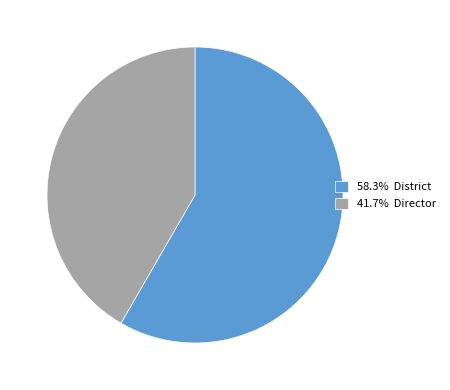

Is there any slice that represents more than half of the pie?

Yes